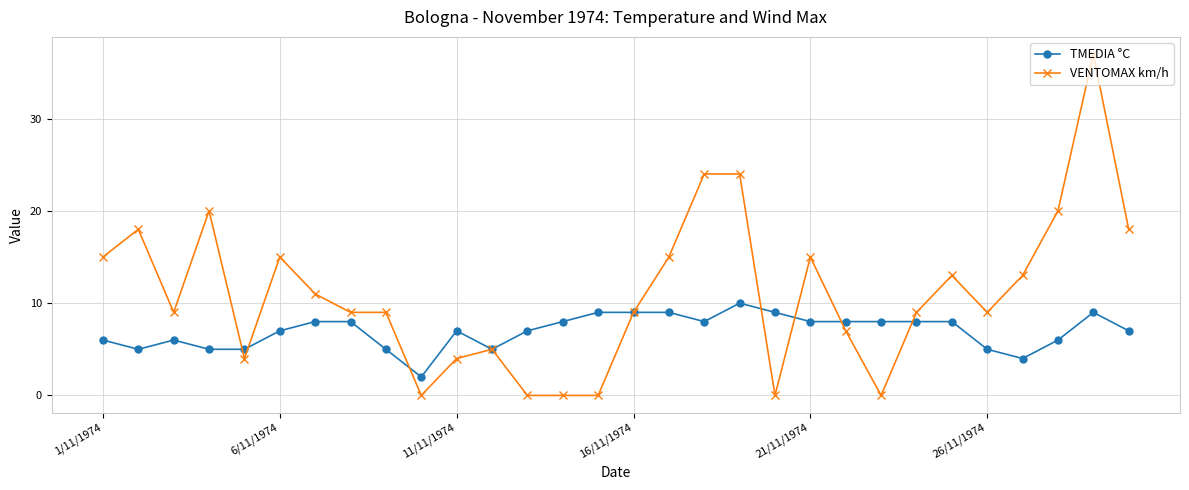

Which series has the largest range (max minus min)?

VENTOMAX km/h